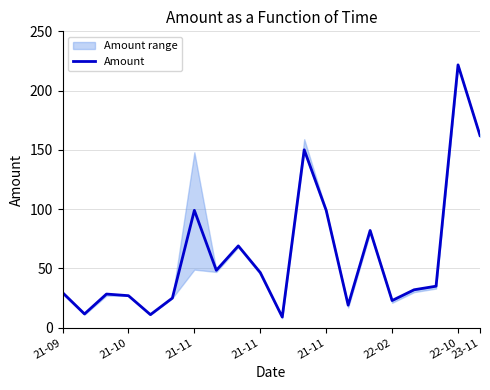

Does the chart have visible grid lines?

Yes